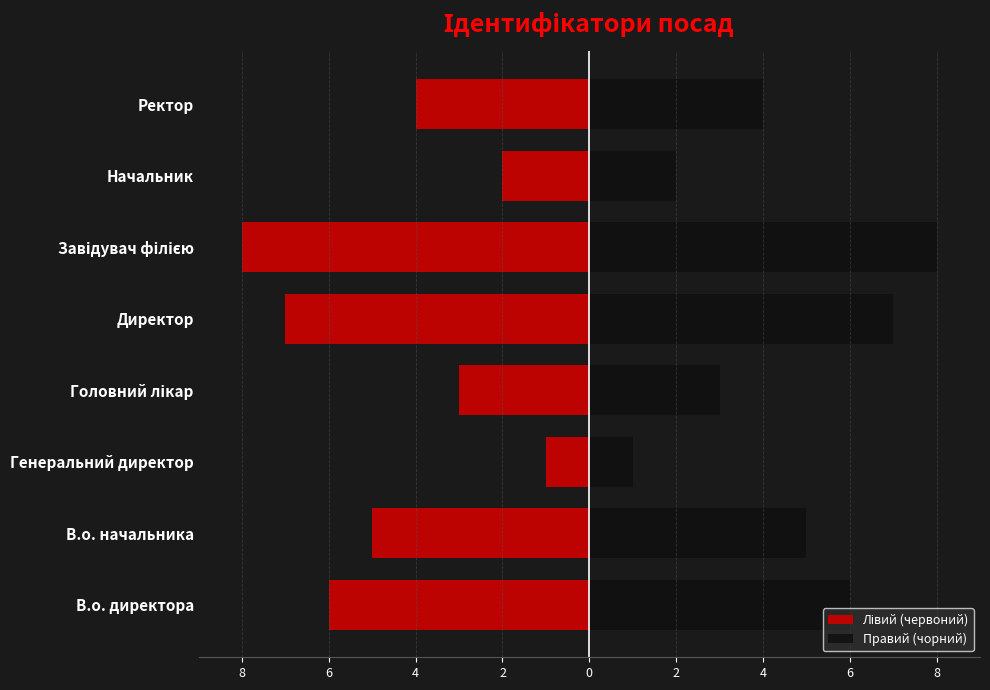

What is the difference between the maximum and minimum values in the Правий (чорний) series?

7